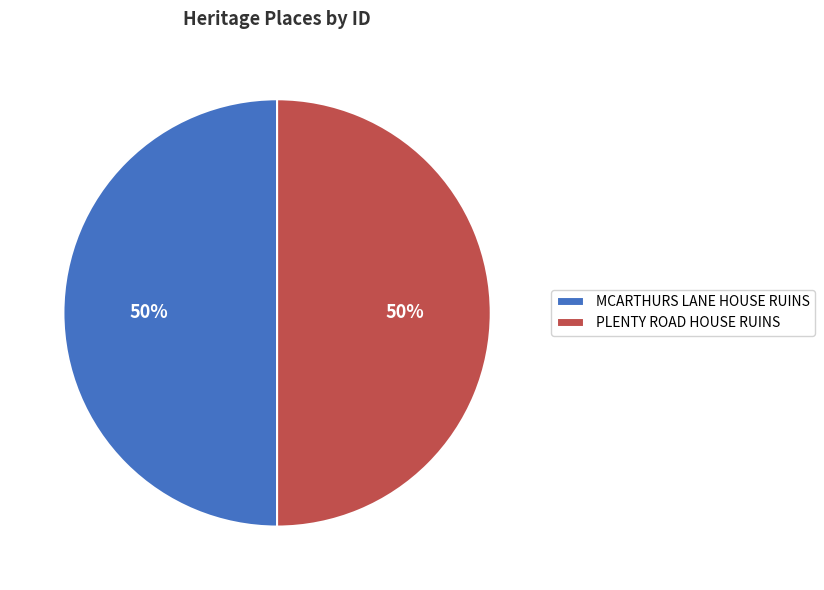

To the nearest percent, what portion does MCARTHURS LANE HOUSE RUINS represent?

50%